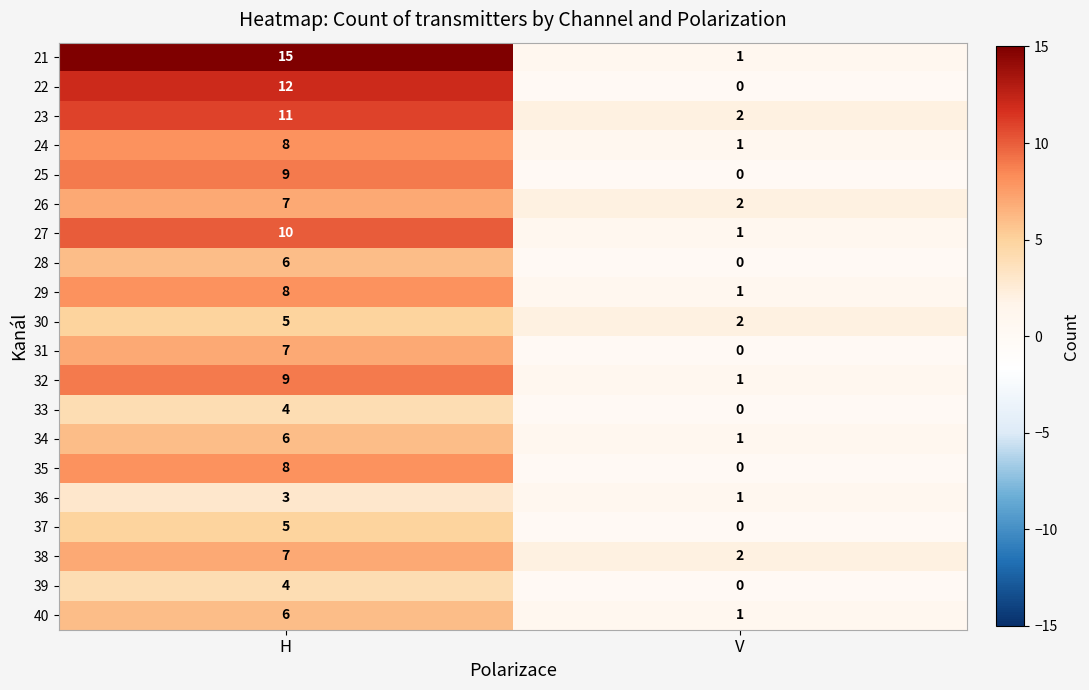

Rank the categories by 25 value from lowest to highest.

V, H